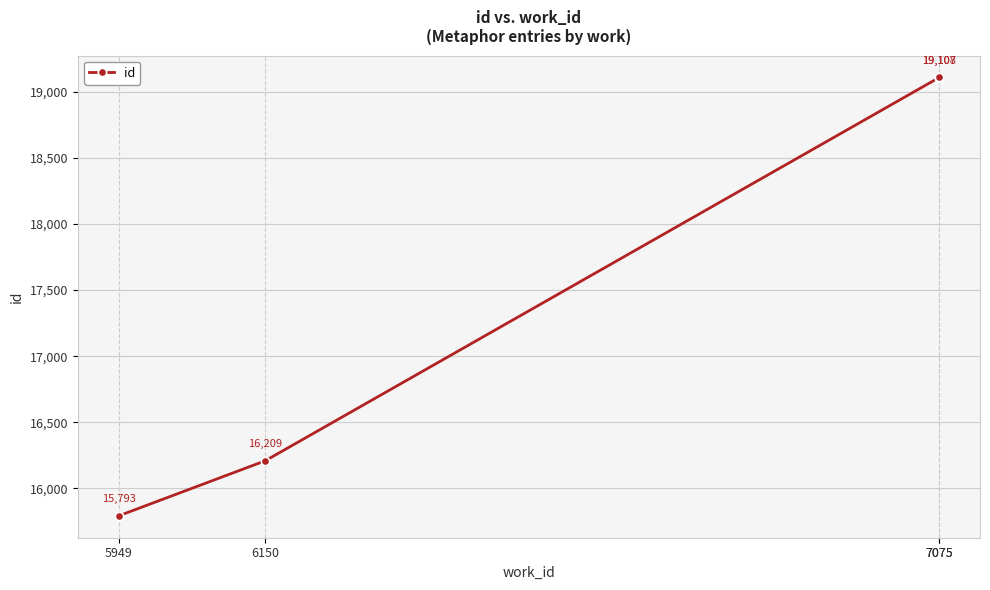

Does the chart have visible grid lines?

Yes